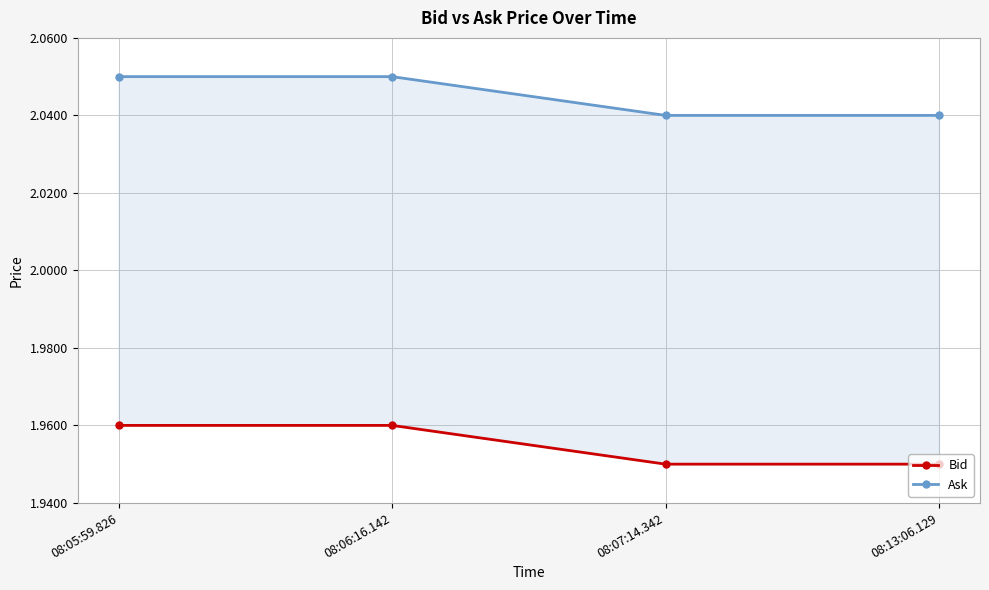

What is the highest value of the Bid series?

2.0